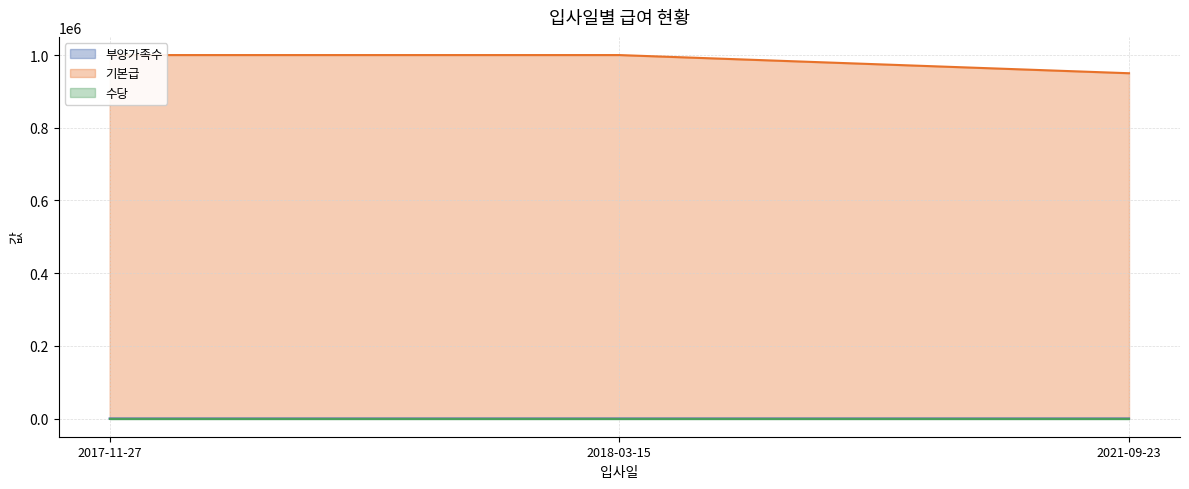

What is the total value across all series at 2017-11-27?

1000002